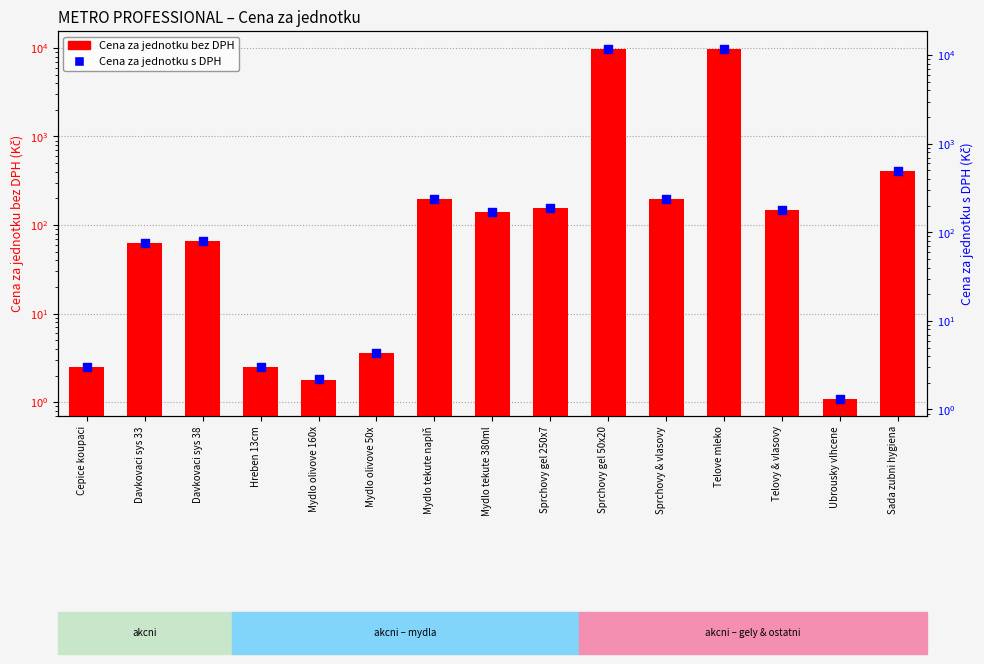

Which series reaches the minimum Y coordinate?

Cena za jednotku bez DPH